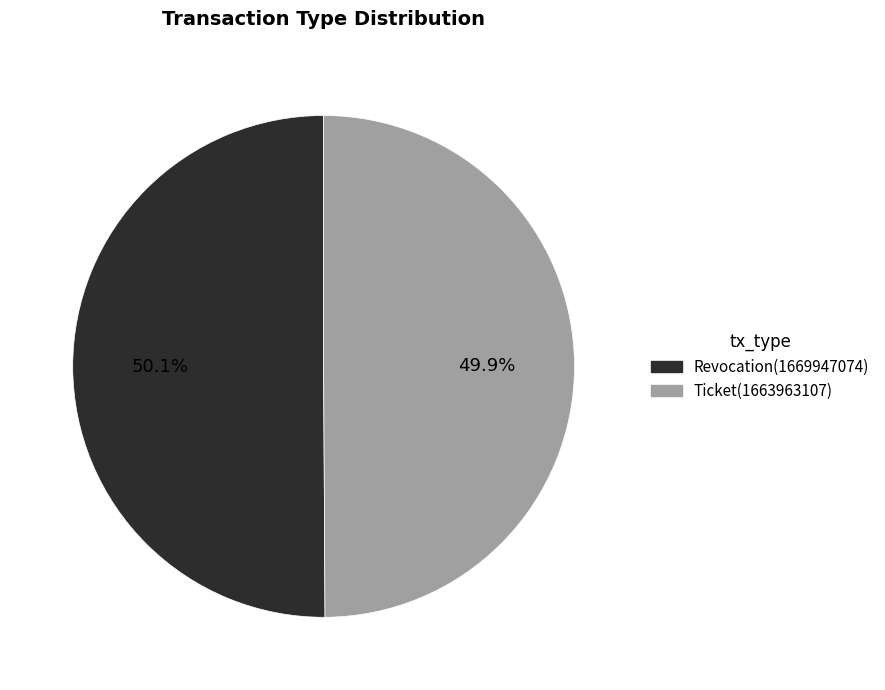

Is there a majority slice in this chart?

Yes